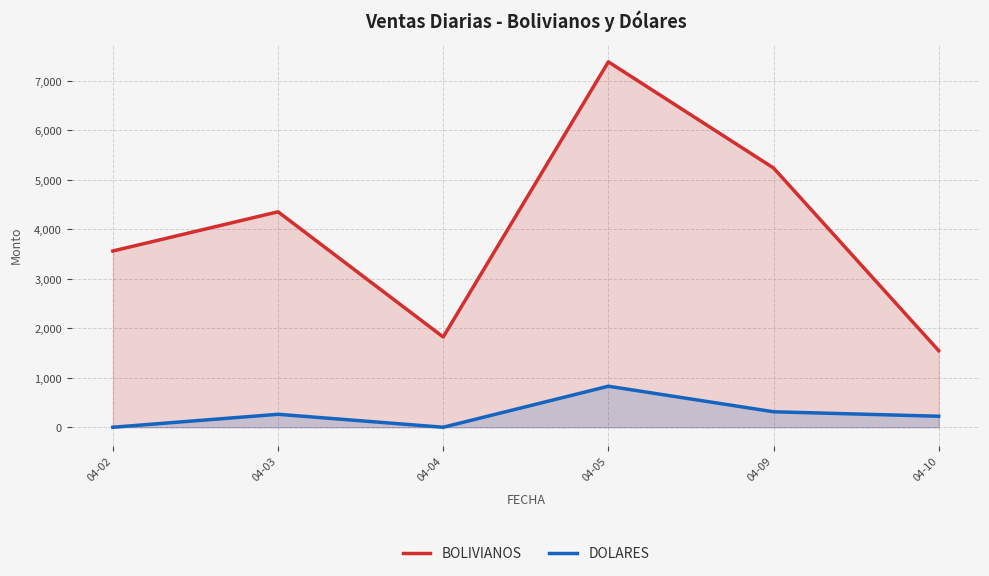

How many lines are shown in the chart?

2